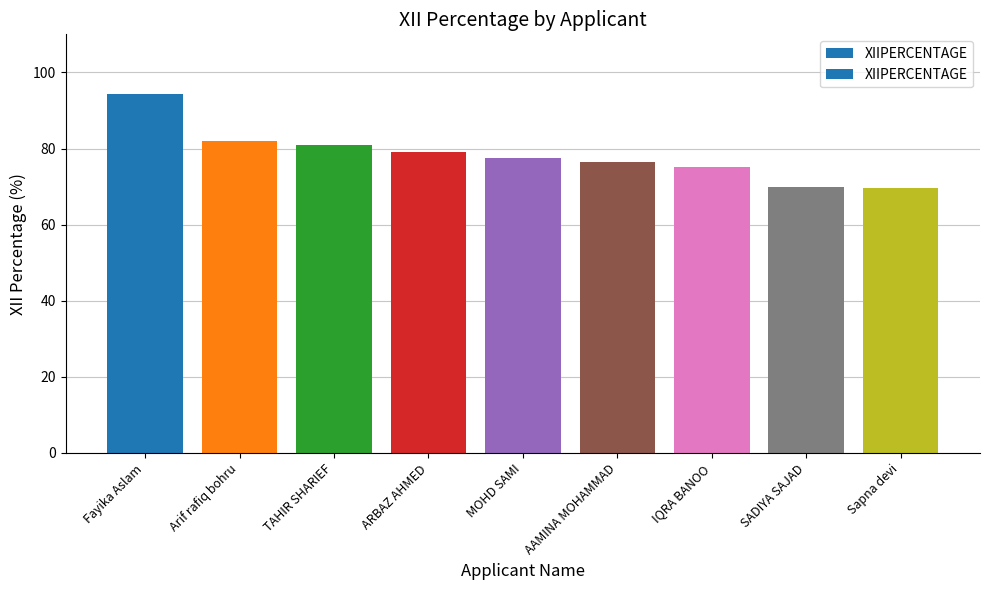

What is the value of the 5th bar from the left?

77.4